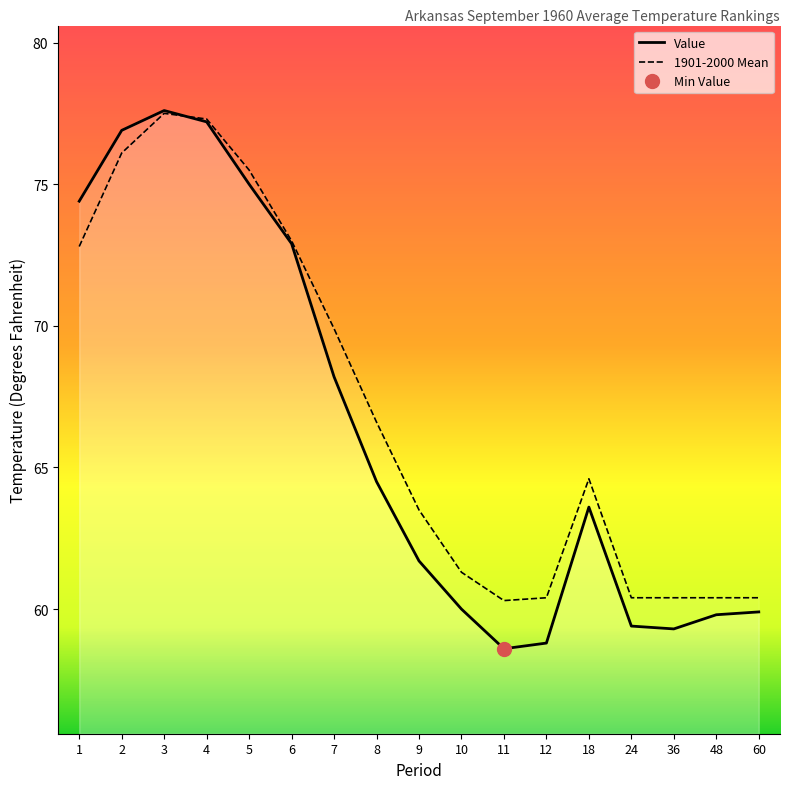

Rank the series by their maximum value, from lowest to highest.

1901-2000 Mean, Value